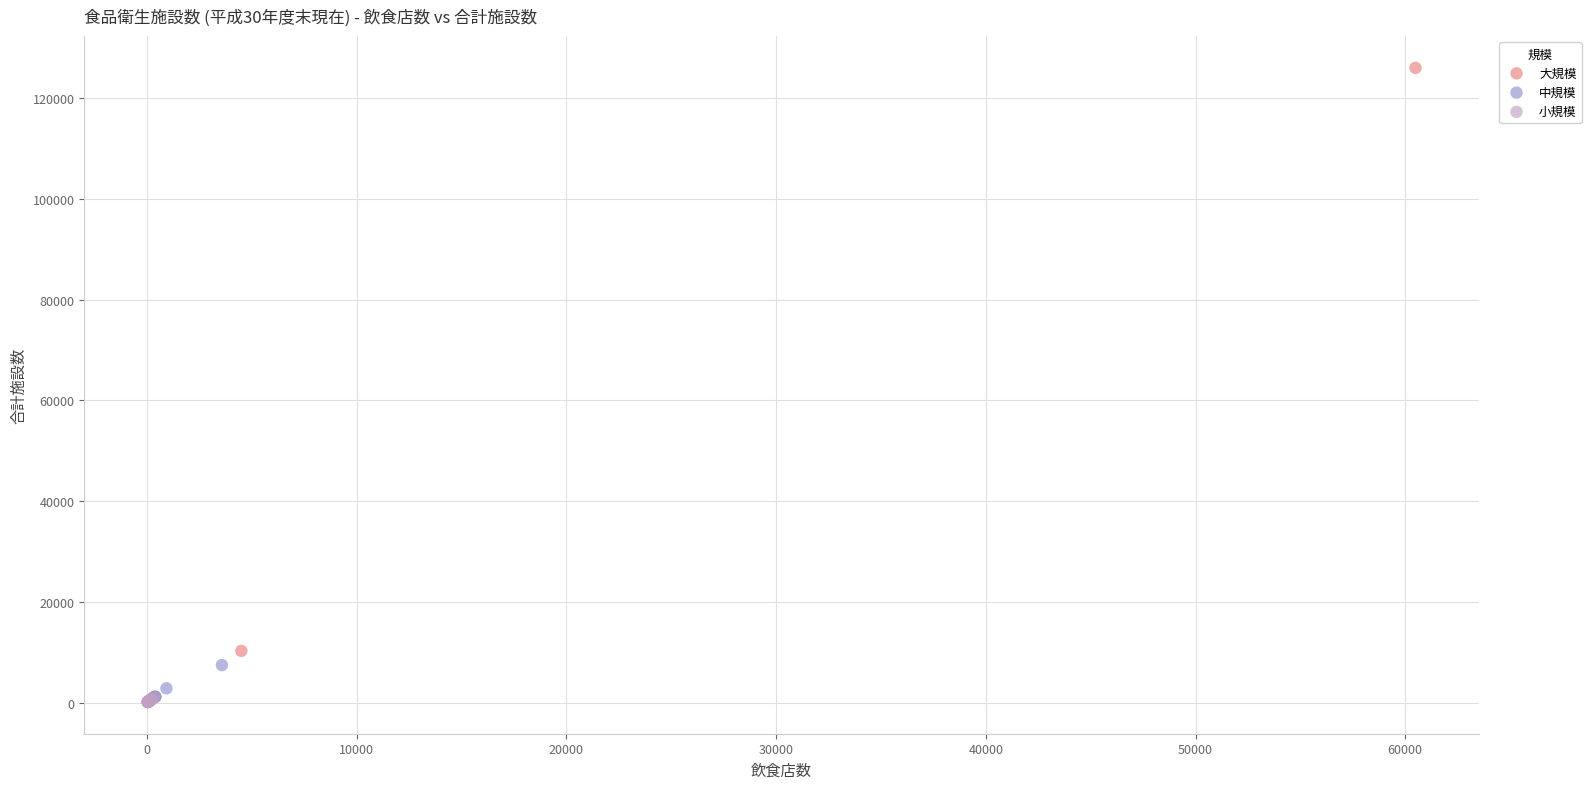

What are all the series names shown in the legend?

大規模, 中規模, 小規模